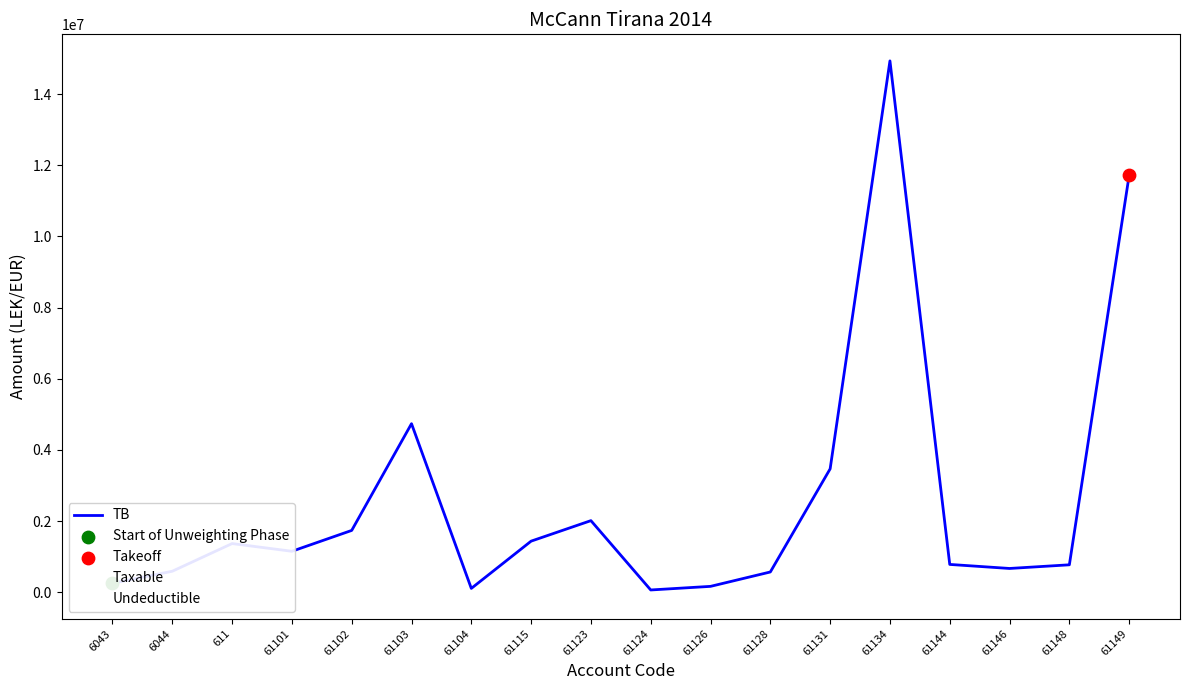

At which category is the sum across all series the highest?

61134